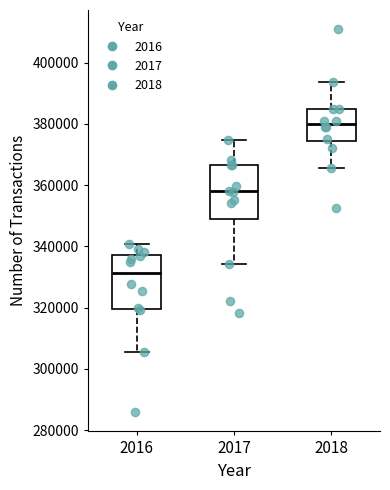

Where is the lower edge of the box at x = 2016 on the y-axis? The values are not printed on the chart, so give them approximately, as read against the axis.

320000